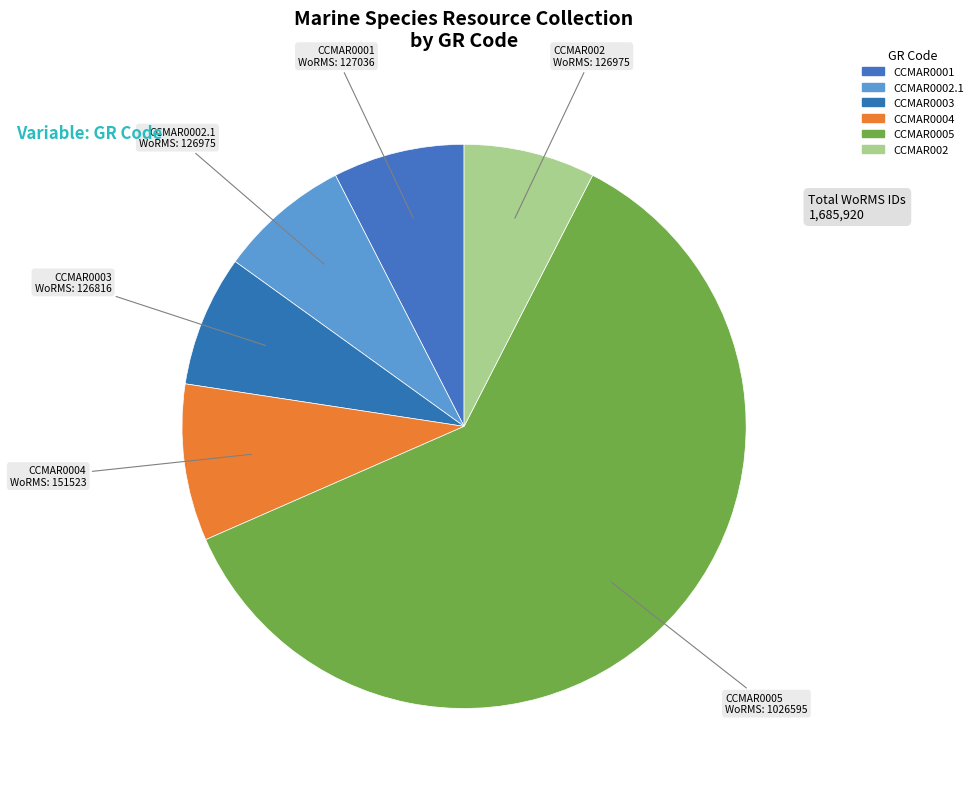

Which slice is the smallest?

CCMAR0003